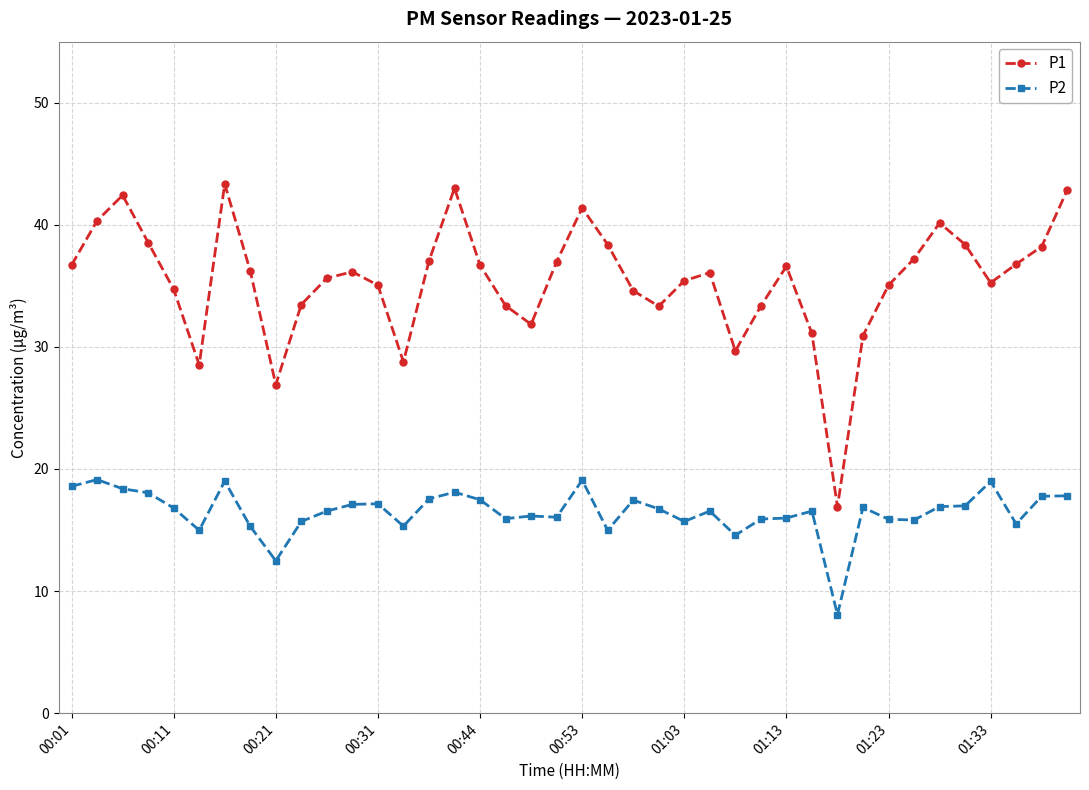

Which series has the largest total across all categories?

P1